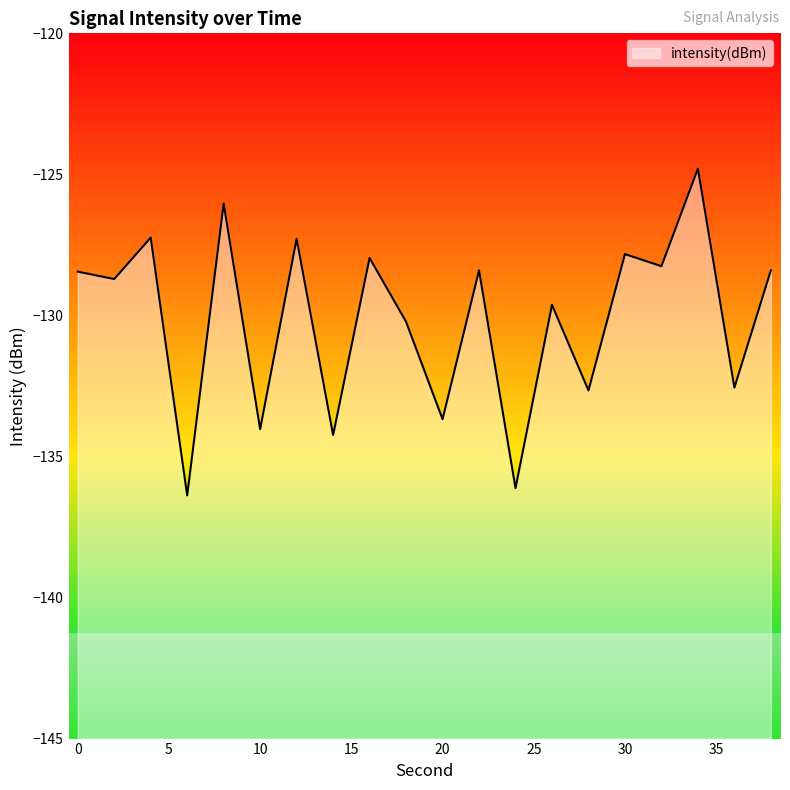

True or false: the data shows -82.4 at 36.

False